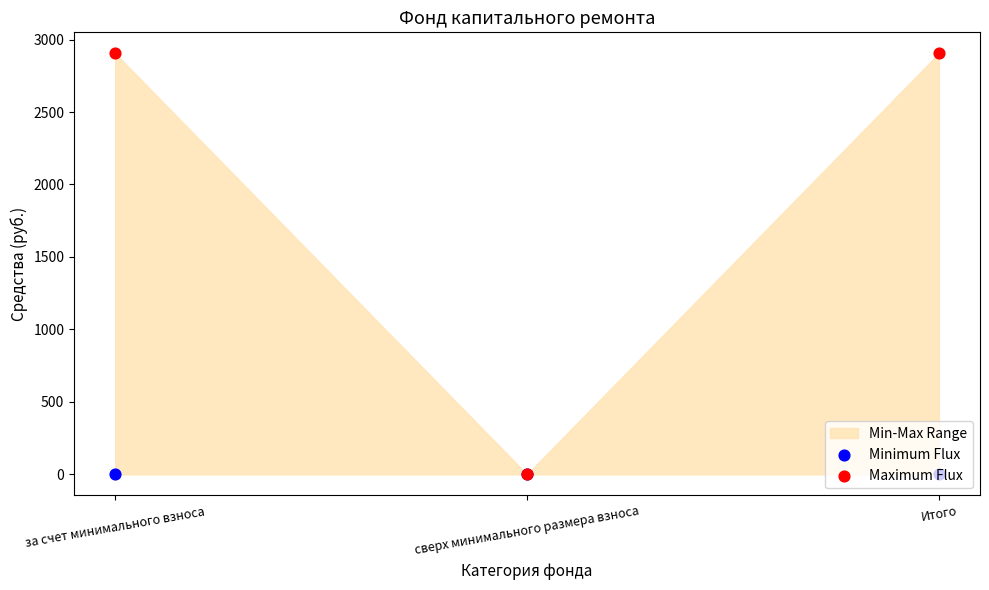

Which series reaches the maximum Y coordinate?

Maximum Flux